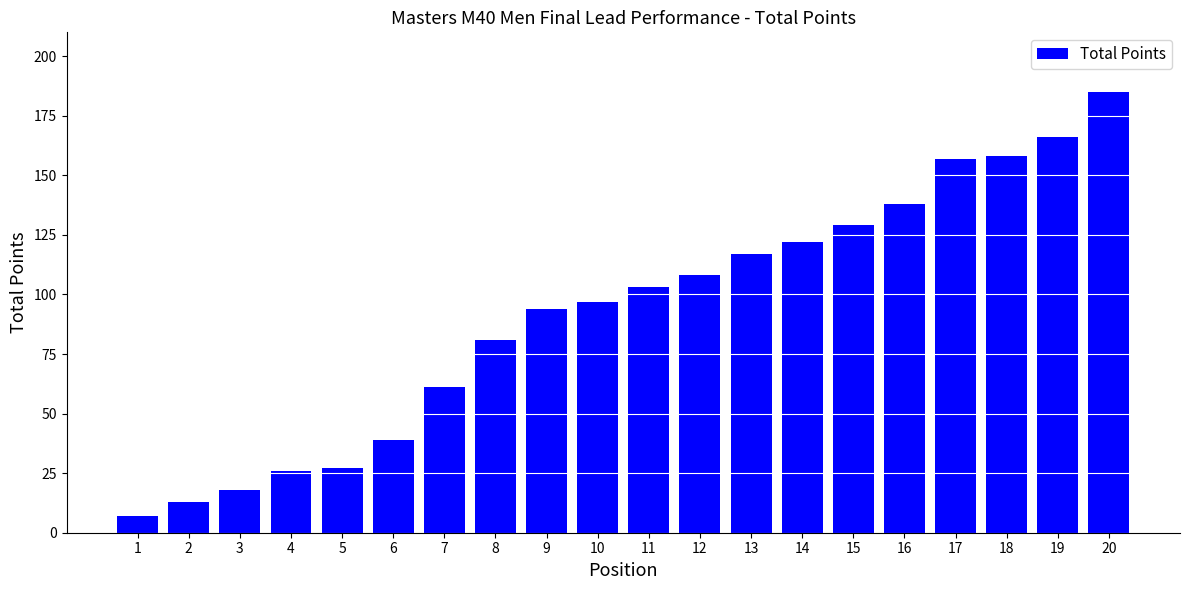

What is the average value?

92